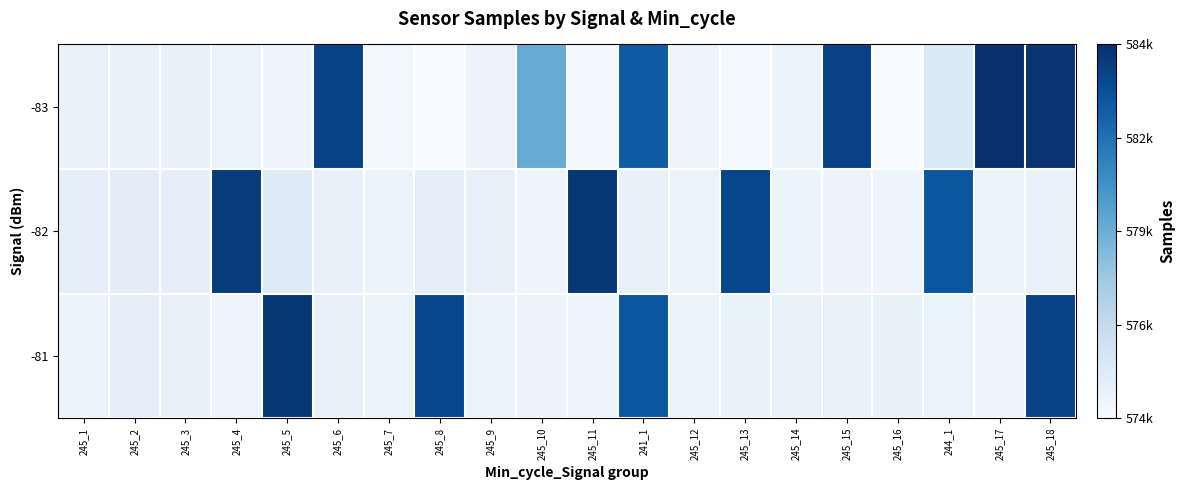

Reading right to left, what are all the values shown in this chart?

-83: 245_18=584426	245_17=584621	244_1=575778	245_16=574400	245_15=583928	245_14=574908	245_13=574516	245_12=574865	241_1=582930	245_11=574539	245_10=579587	245_9=574944	245_8=574373	245_7=574665	245_6=583894	245_5=574853	245_4=575033	245_3=575110	245_2=575082	245_1=575066
-82: 245_18=575087	245_17=574915	244_1=583117	245_16=574855	245_15=574970	245_14=574917	245_13=583722	245_12=575038	241_1=575105	245_11=584311	245_10=574863	245_9=575197	245_8=575267	245_7=574988	245_6=575126	245_5=575619	245_4=584173	245_3=575280	245_2=575451	245_1=575321
-81: 245_18=583894	245_17=574853	244_1=575033	245_16=575110	245_15=575082	245_14=575066	245_13=575087	245_12=574915	241_1=583117	245_11=574855	245_10=574970	245_9=574917	245_8=583722	245_7=575038	245_6=575105	245_5=584311	245_4=574863	245_3=575197	245_2=575267	245_1=574988